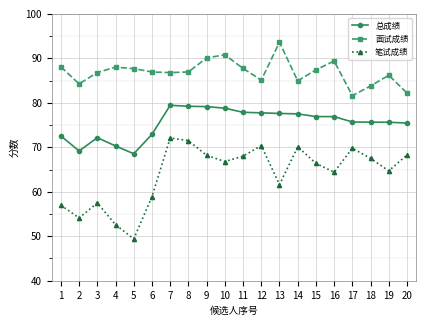

What is the value of the 笔试成绩 point at the 18th from the left?

67.5